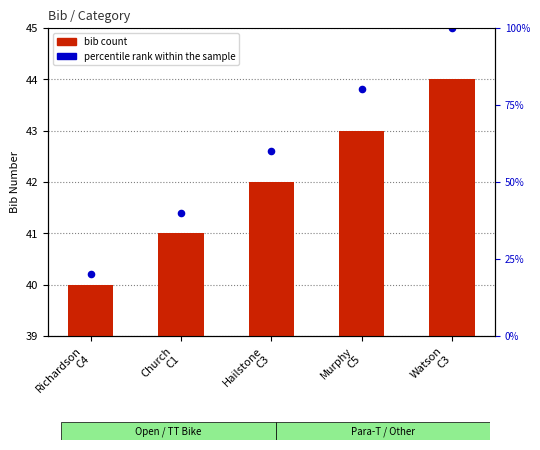

Which has a higher value, Watson
C3 or Murphy
C5?

Watson
C3